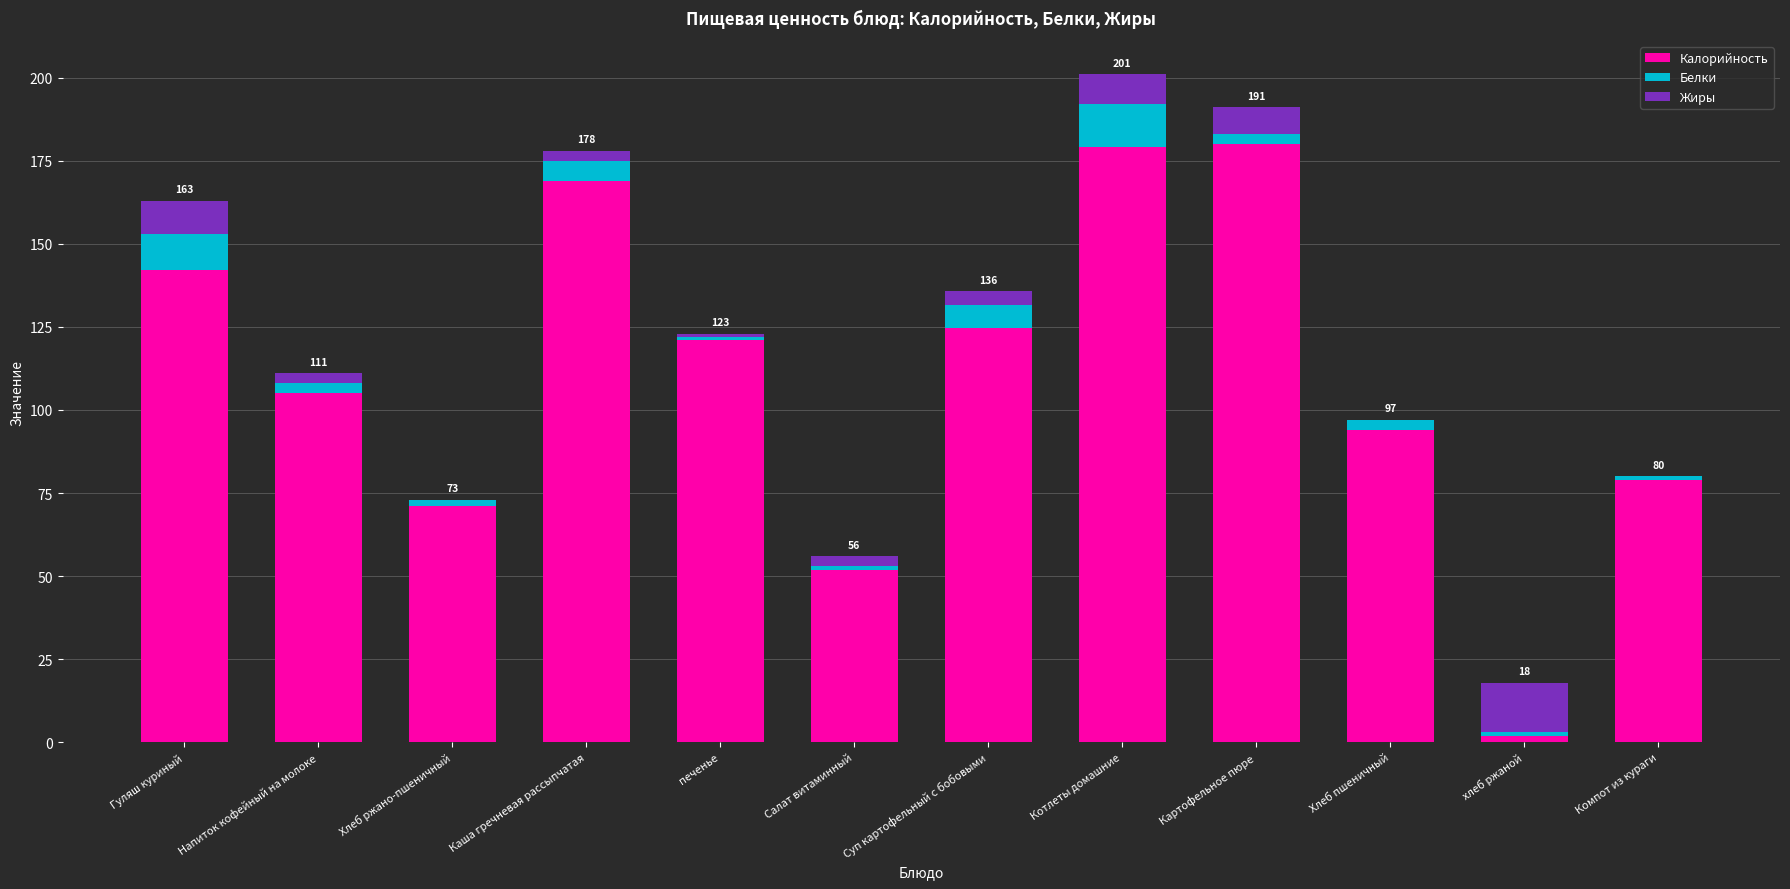

What is the total value across all series at Гуляш куриный?

163.0